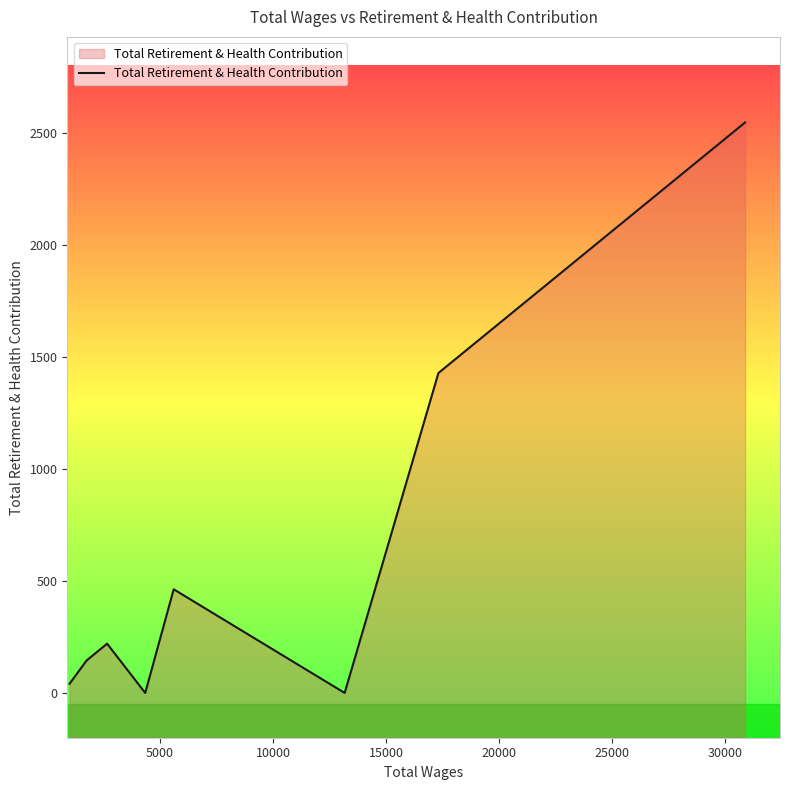

How many positive values are there?

8